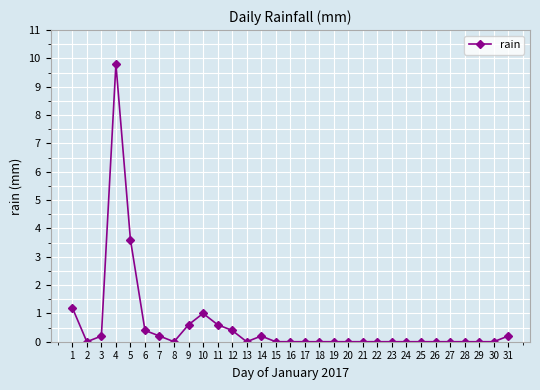

What is the change in value from 1 to 2?

-1.2